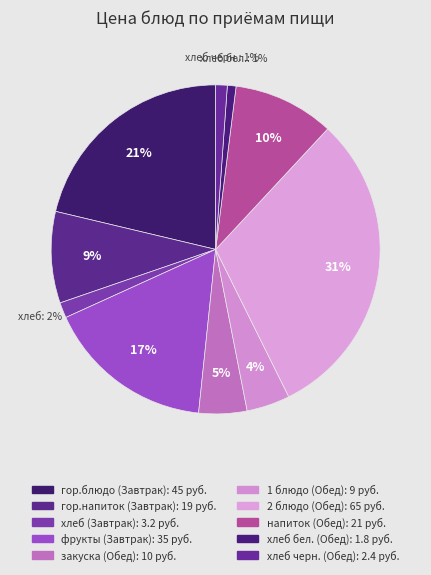

Rank the categories by value from highest to lowest.

2 блюдо (Обед), гор.блюдо (Завтрак), фрукты (Завтрак), напиток (Обед), гор.напиток (Завтрак), закуска (Обед), 1 блюдо (Обед), хлеб (Завтрак), хлеб черн. (Обед), хлеб бел. (Обед)